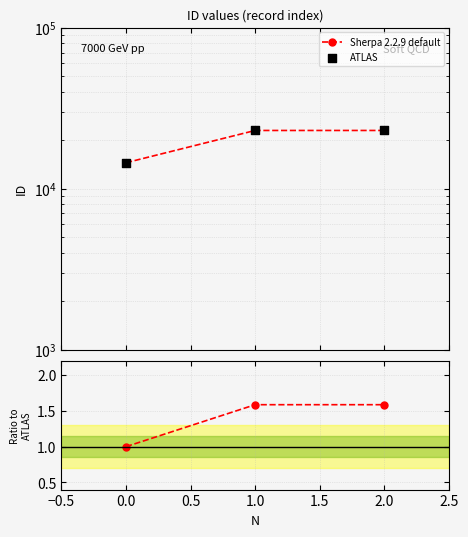

Which series has the largest total across all categories?

ATLAS